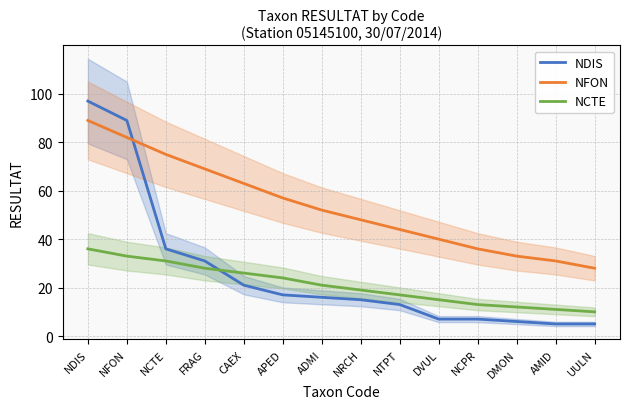

What value does the NCTE series have at NRCH, to the nearest 5?

20